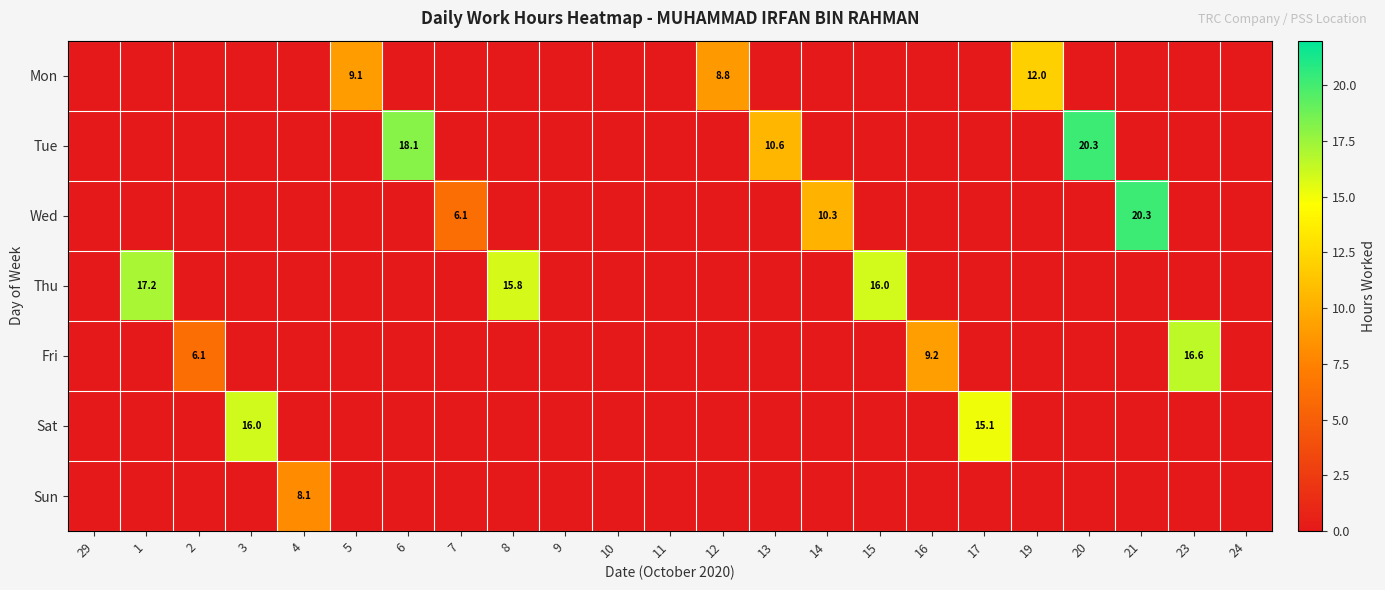

What is the maximum value shown in the chart?

20.3